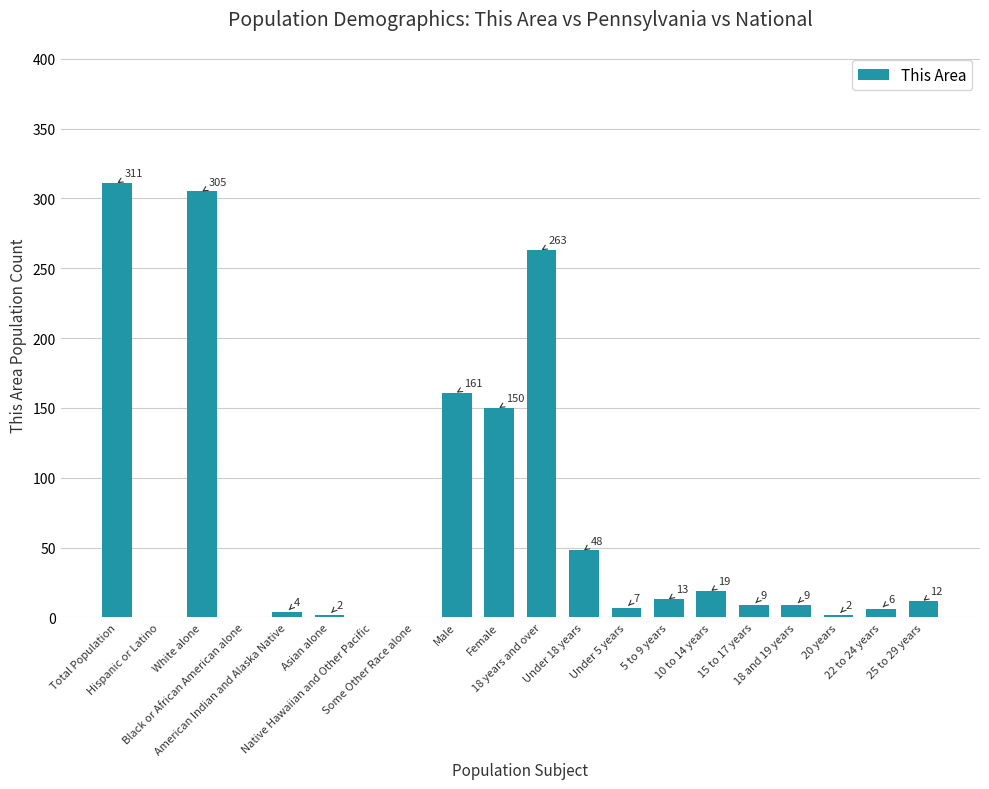

What is the sum of all values?

1321